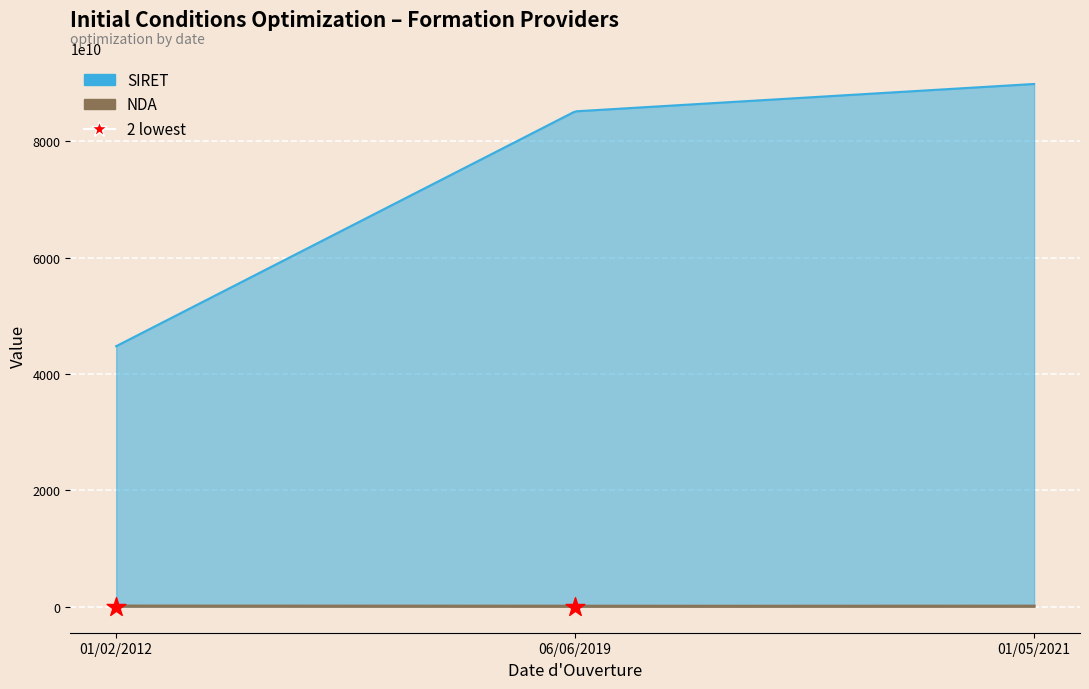

At which category is the sum across all series the highest?

01/05/2021